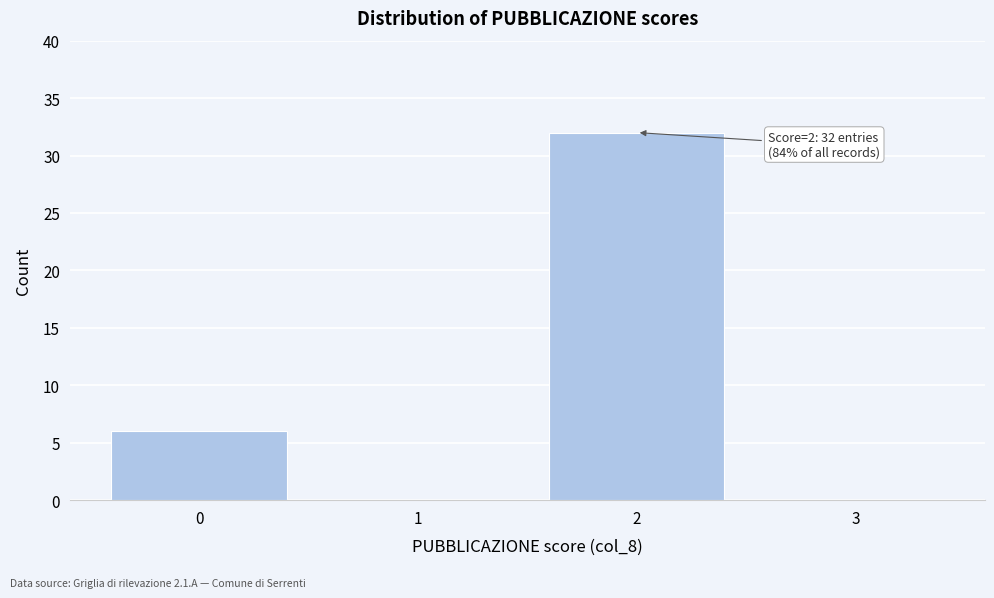

Which range on the x-axis has the tallest bar?

1.5 to 2.5